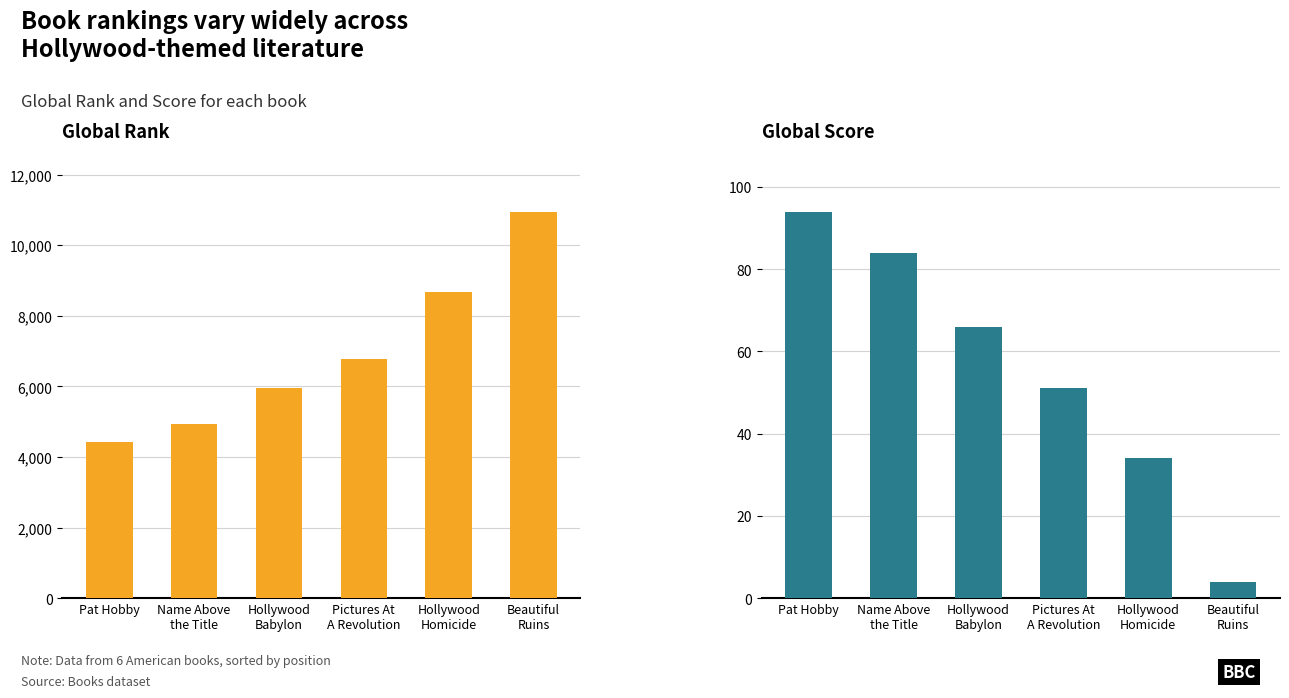

What is the sum of the Global Score values at Pictures At
A Revolution and Pat Hobby?

145